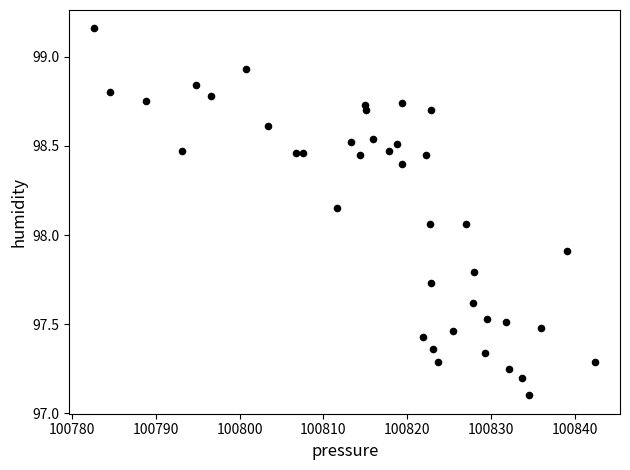

What is the range of X values (max minus min)?

59.8